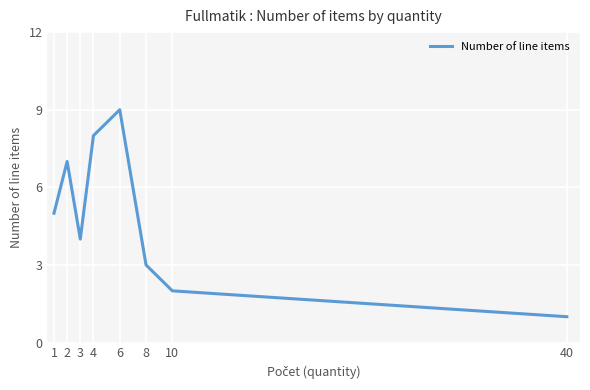

Rank the categories by value from lowest to highest.

40, 10, 8, 3, 1, 2, 4, 6